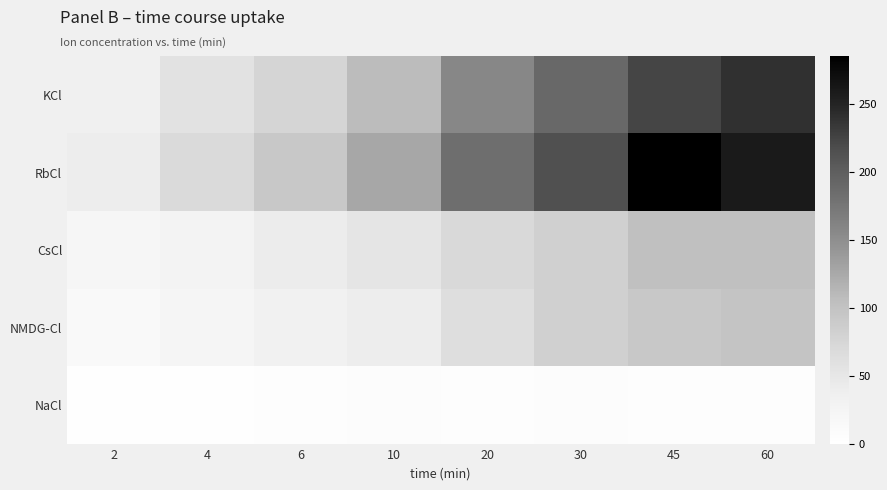

Rank the series by their maximum value, from highest to lowest.

RbCl, KCl, CsCl, NMDG-Cl, NaCl